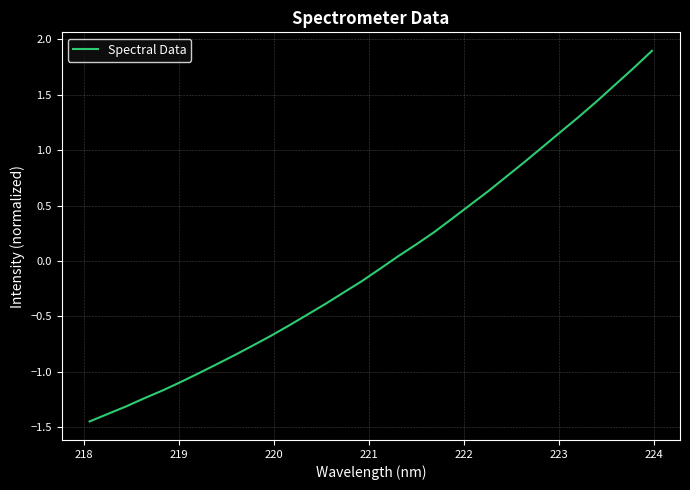

What is the difference between the maximum and minimum values?

3.3